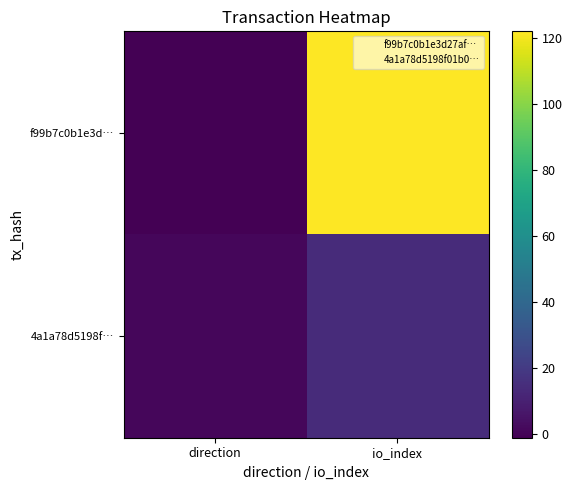

Which has a higher value, io_index or direction?

io_index